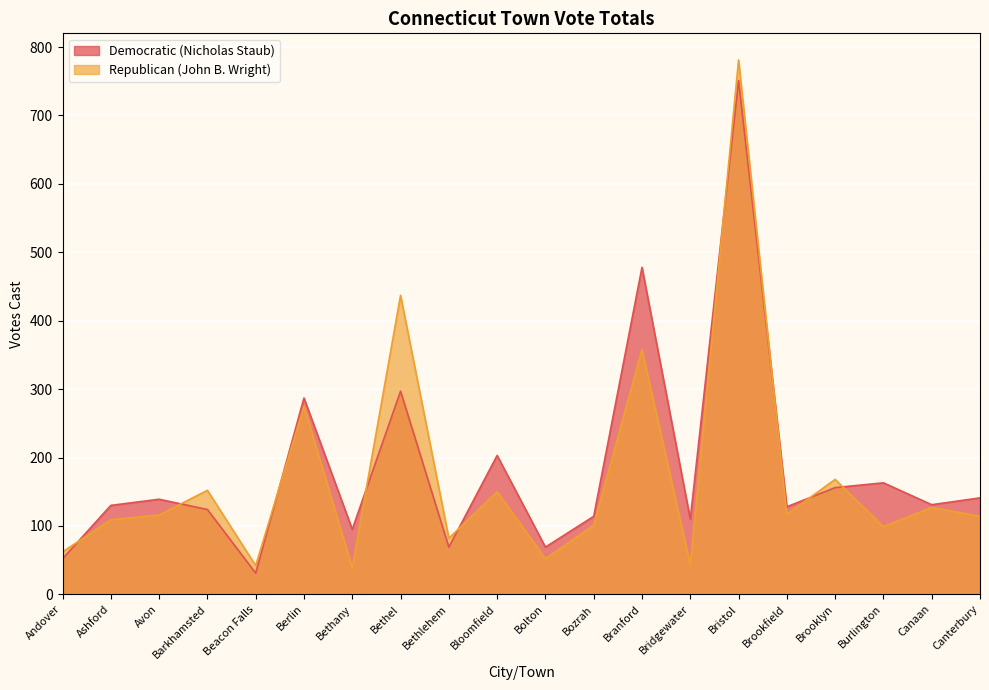

In Republican (John B. Wright), how many points are higher than both neighbors (excluding endpoints)?

8